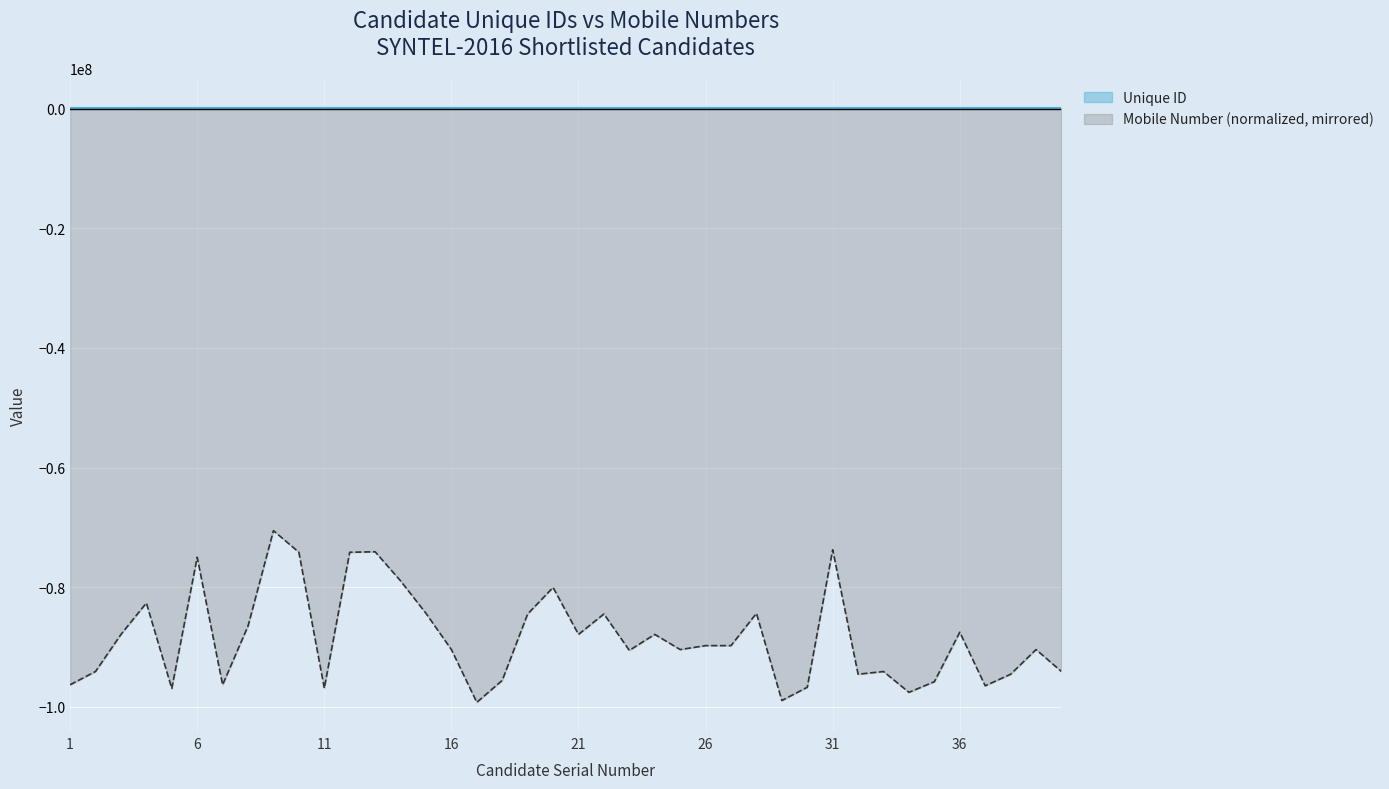

Which series changed the most between 19 and 31?

Mobile Number